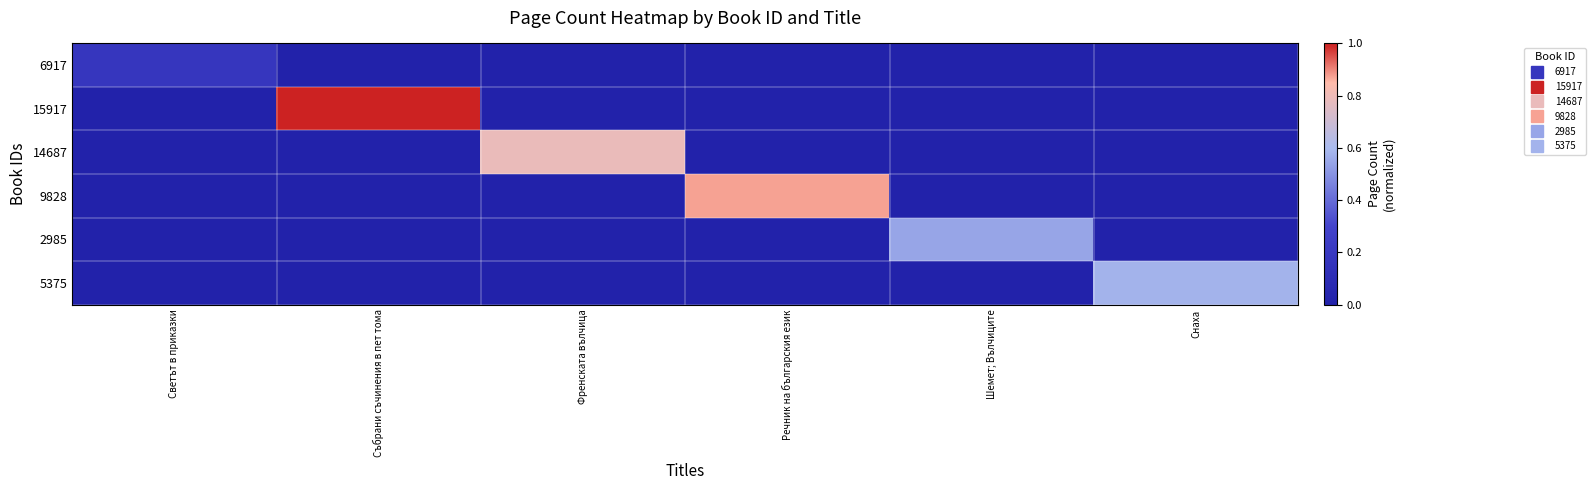

Reading left to right, what are all the values shown in this chart?

6917: Светът в приказки=0.2	Събрани съчинения в пет тома=0.0	Френската вълчица=0.0	Речник на българския език=0.0	Шемет; Вълчиците=0.0	Снаха=0.0
15917: Светът в приказки=0.0	Събрани съчинения в пет тома=1.0	Френската вълчица=0.0	Речник на българския език=0.0	Шемет; Вълчиците=0.0	Снаха=0.0
14687: Светът в приказки=0.0	Събрани съчинения в пет тома=0.0	Френската вълчица=0.8	Речник на българския език=0.0	Шемет; Вълчиците=0.0	Снаха=0.0
9828: Светът в приказки=0.0	Събрани съчинения в пет тома=0.0	Френската вълчица=0.0	Речник на българския език=0.9	Шемет; Вълчиците=0.0	Снаха=0.0
2985: Светът в приказки=0.0	Събрани съчинения в пет тома=0.0	Френската вълчица=0.0	Речник на българския език=0.0	Шемет; Вълчиците=0.5	Снаха=0.0
5375: Светът в приказки=0.0	Събрани съчинения в пет тома=0.0	Френската вълчица=0.0	Речник на българския език=0.0	Шемет; Вълчиците=0.0	Снаха=0.6